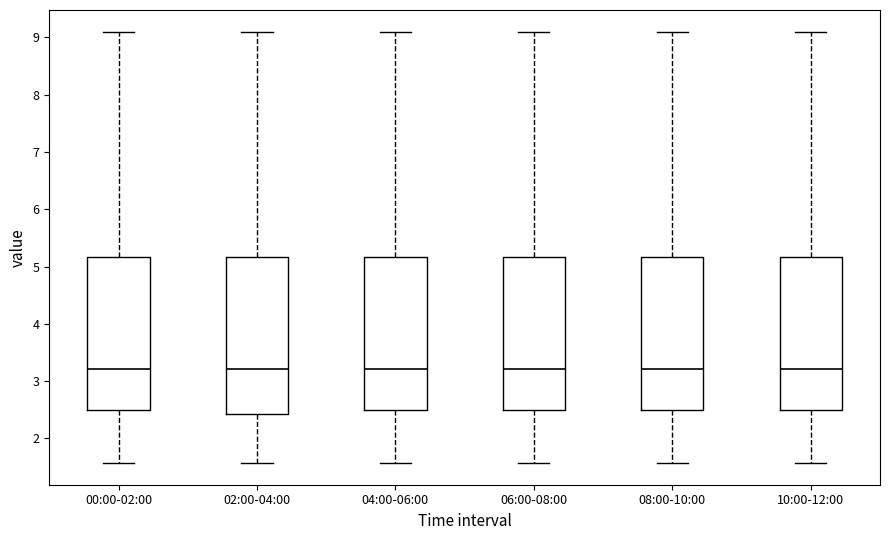

Reading left to right, read every box against the y-axis: the position of its median line, the range the box covers, and the ends of its whiskers. The values are not printed on the chart, so give them approximately, as read against the axis.

00:00-02:00: median 3.2, box 2.5 to 5.2, whiskers 1.6 to 9.1
02:00-04:00: median 3.2, box 2.4 to 5.2, whiskers 1.6 to 9.1
04:00-06:00: median 3.2, box 2.5 to 5.2, whiskers 1.6 to 9.1
06:00-08:00: median 3.2, box 2.5 to 5.2, whiskers 1.6 to 9.1
08:00-10:00: median 3.2, box 2.5 to 5.2, whiskers 1.6 to 9.1
10:00-12:00: median 3.2, box 2.5 to 5.2, whiskers 1.6 to 9.1